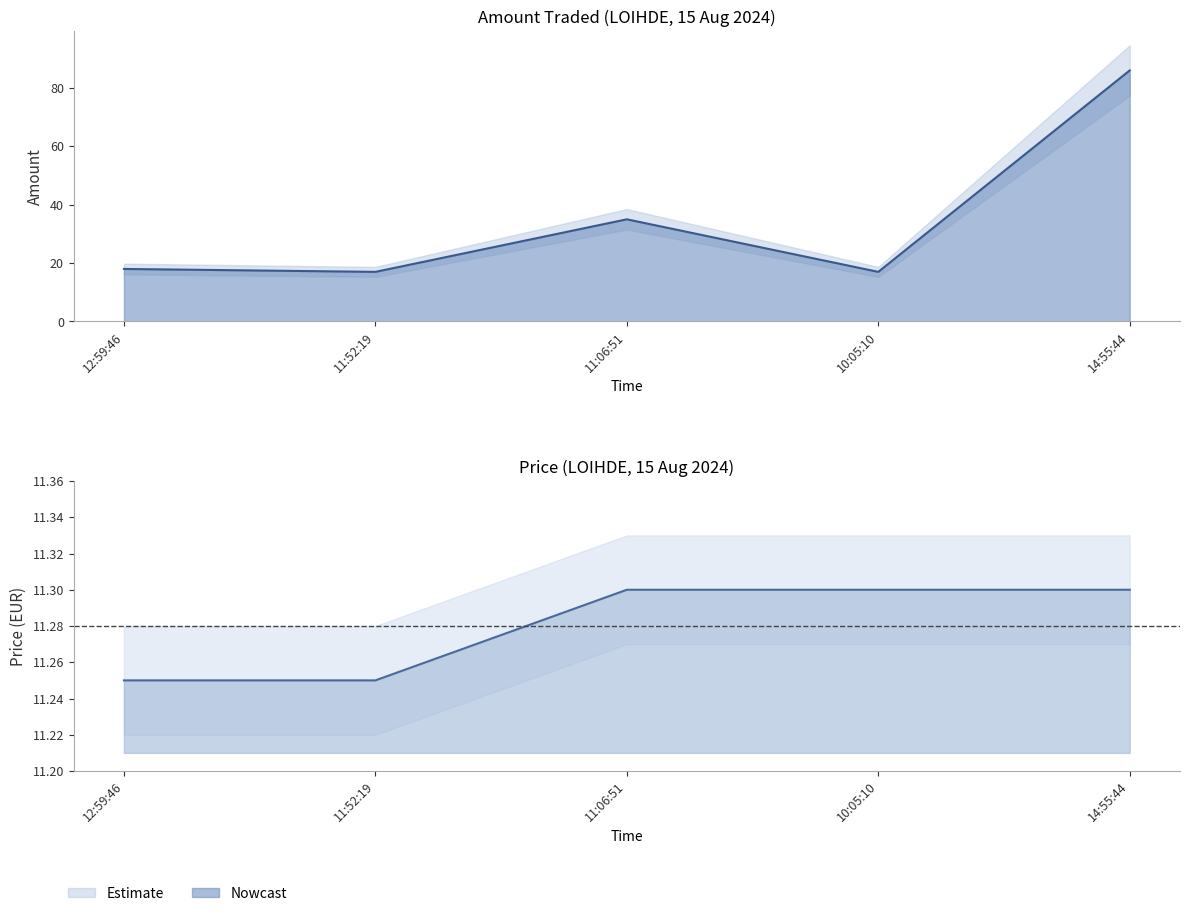

List the series in order of their peak value, highest first.

Amount, Price